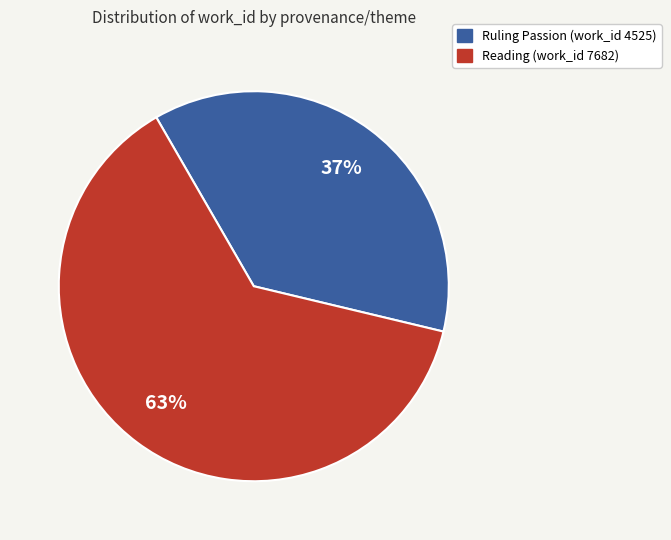

What is the smallest slice in the pie chart?

Ruling Passion (work_id 4525)